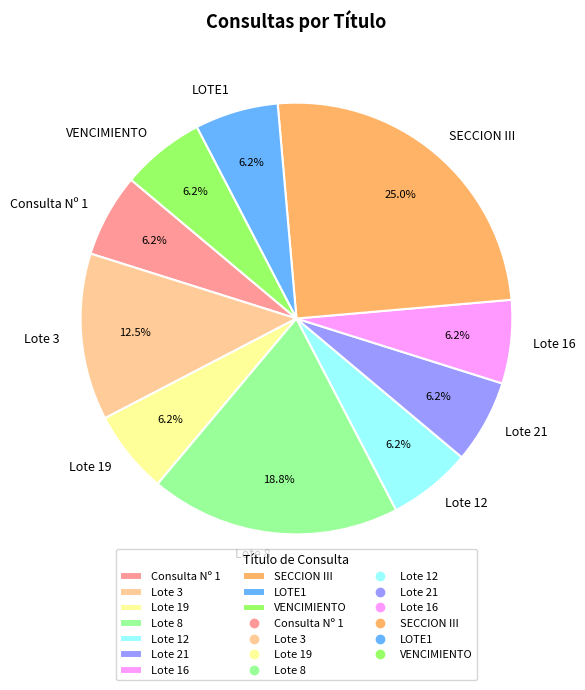

What is the ratio of the value at Lote 19 to the value at Lote 16?

1.0